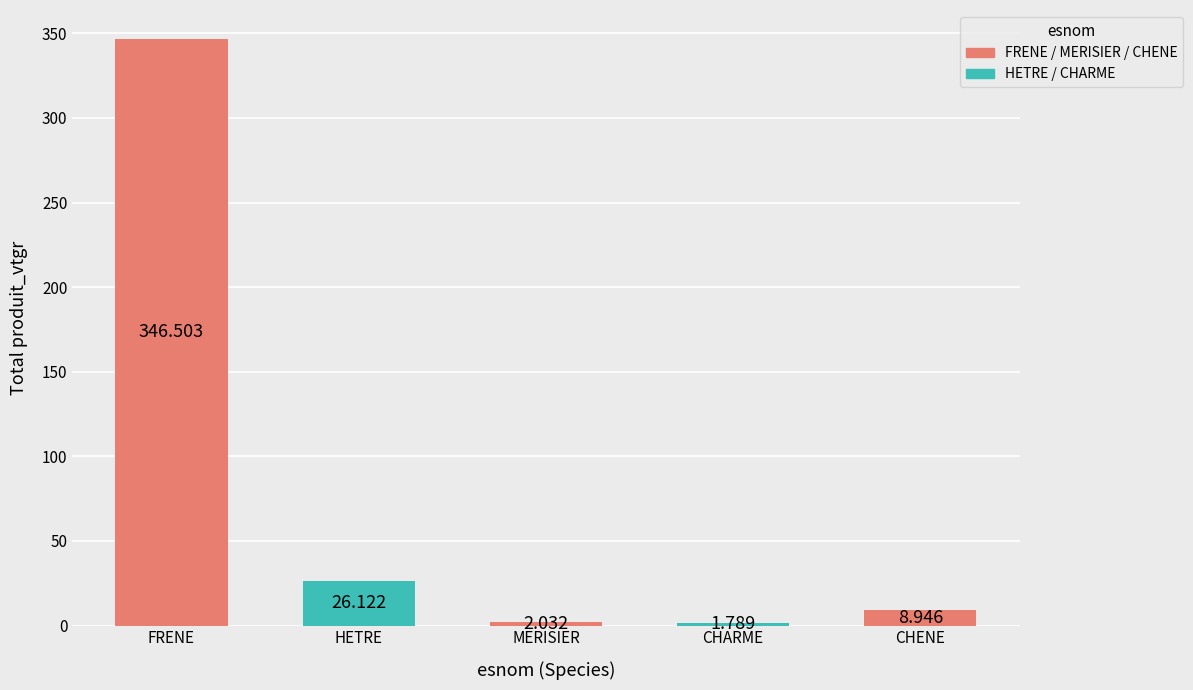

Does the chart contain stacked bars?

No